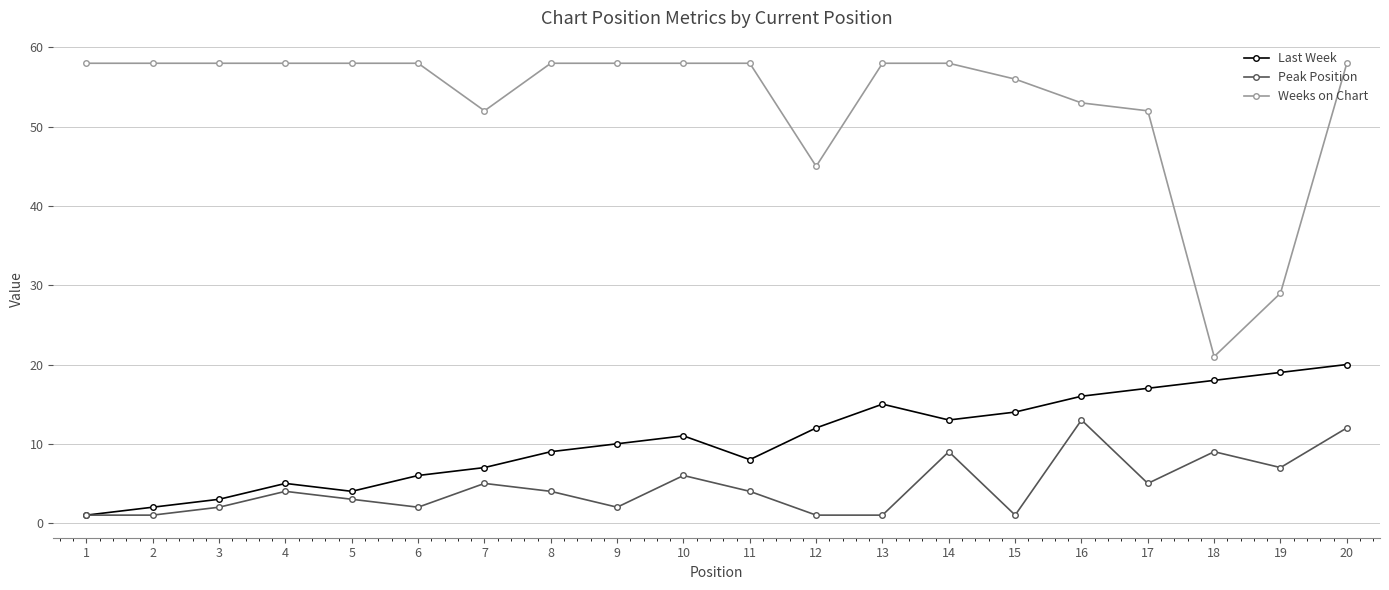

Reading right to left, extract all data points from this chart.

Last Week: 20	19	18	17	16	14	13	15	12	8	11	10	9	7	6	4	5	3	2	1
Peak Position: 12	7	9	5	13	1	9	1	1	4	6	2	4	5	2	3	4	2	1	1
Weeks on Chart: 58	29	21	52	53	56	58	58	45	58	58	58	58	52	58	58	58	58	58	58